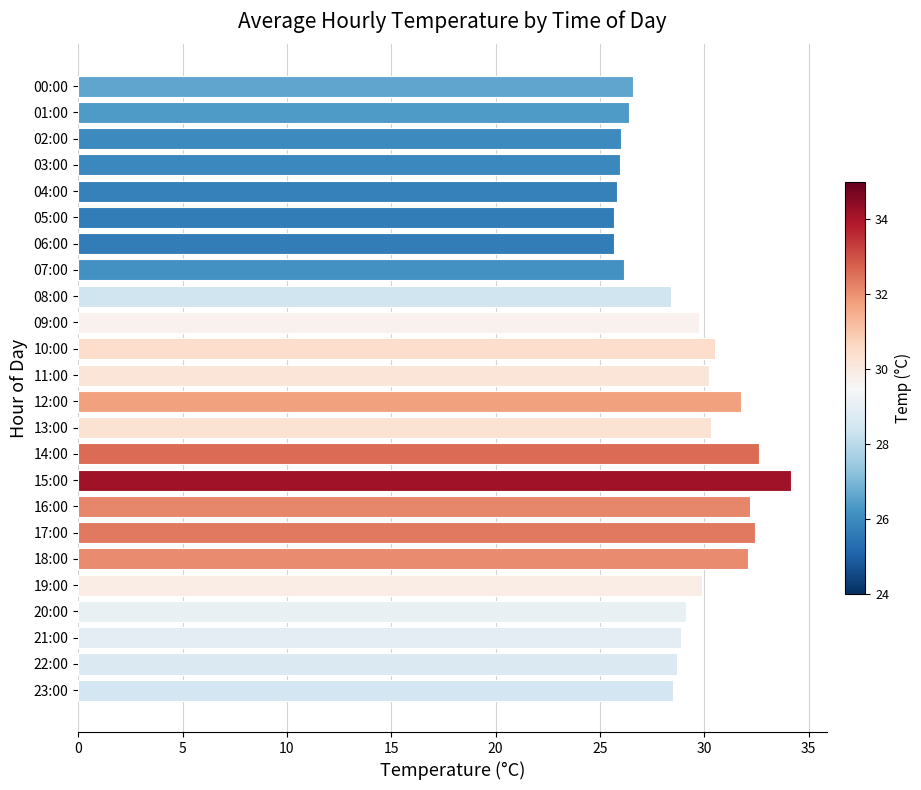

True or false: the data shows 26.1 at 07:00.

True